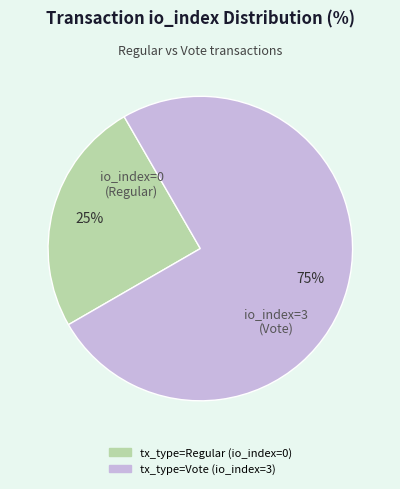

Which category has the biggest portion of the pie?

tx_type=Vote (io_index=3)